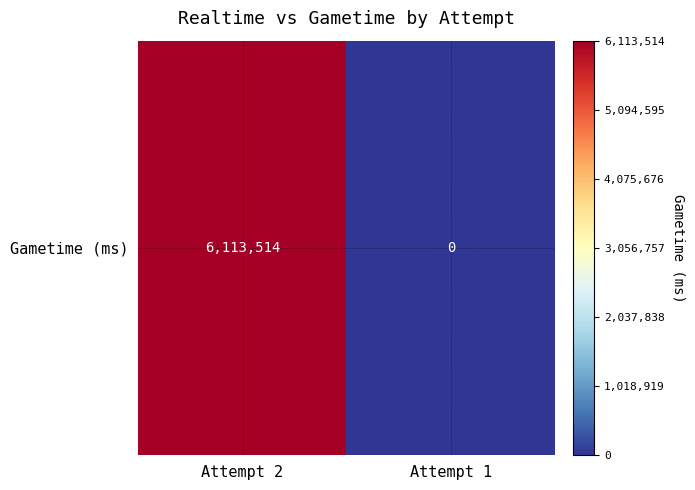

How many data points are less than 6113514?

1